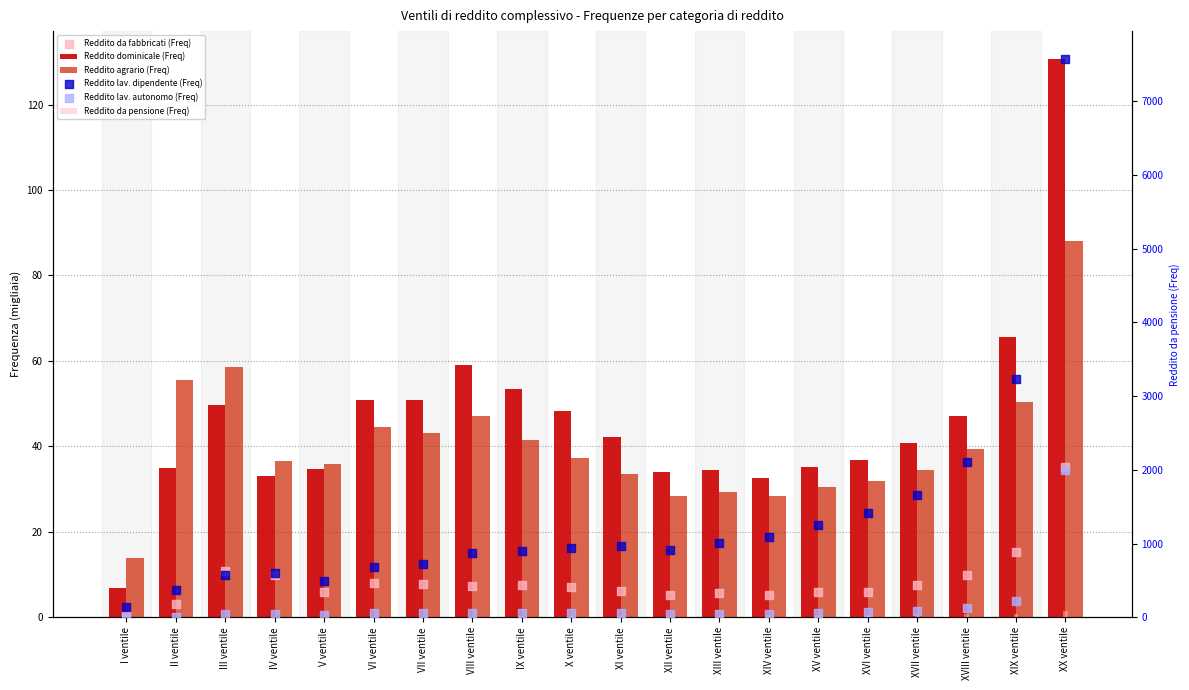

Is the value of Reddito lav. autonomo (Freq) at V ventile greater than the value of Reddito da fabbricati (Freq) at XX ventile?

No